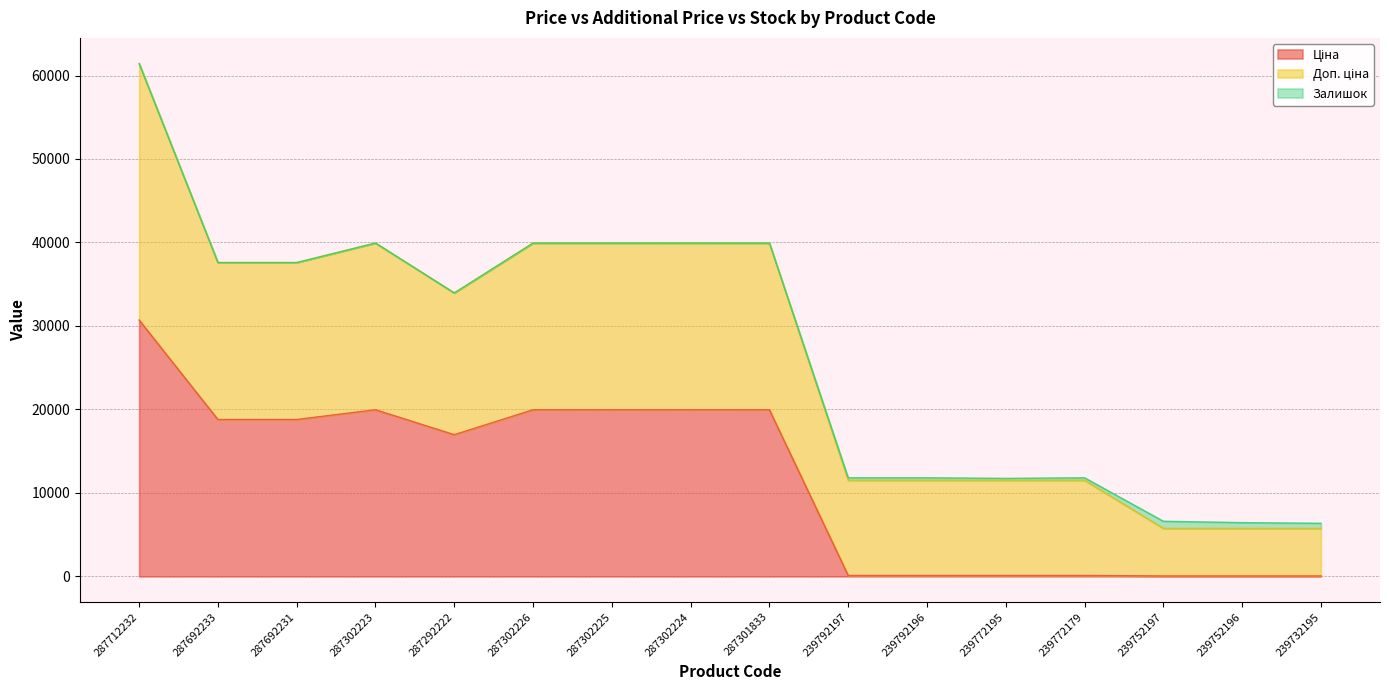

Is the value of Доп. ціна at 287302226 greater than the value of Залишок at 239752196?

Yes